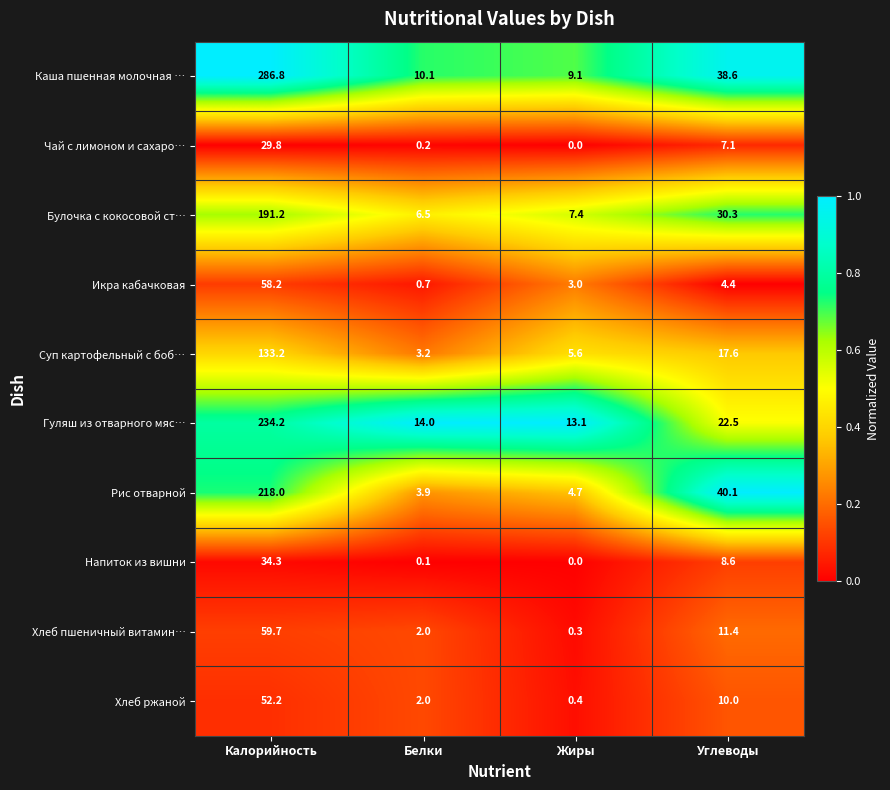

At which label does Рис отварной first exceed 40?

Калорийность